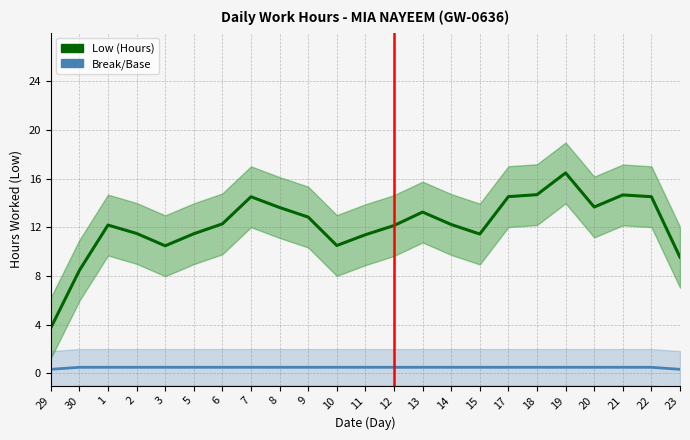

What are all the series names shown in the legend?

Low (Hours), Break/Base